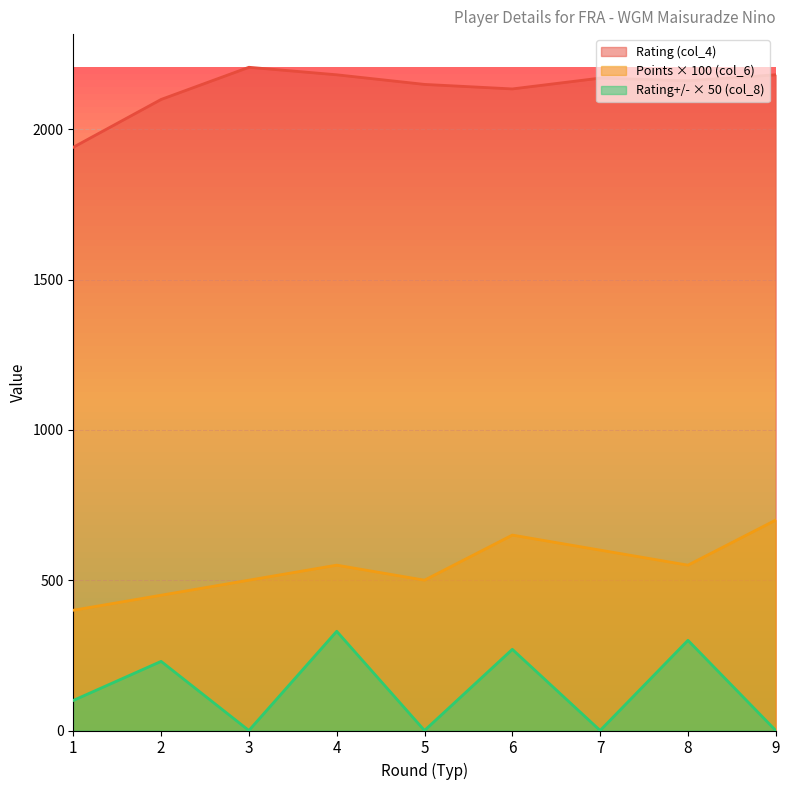

How many interior local valleys does the Rating (col_4) series have?

2